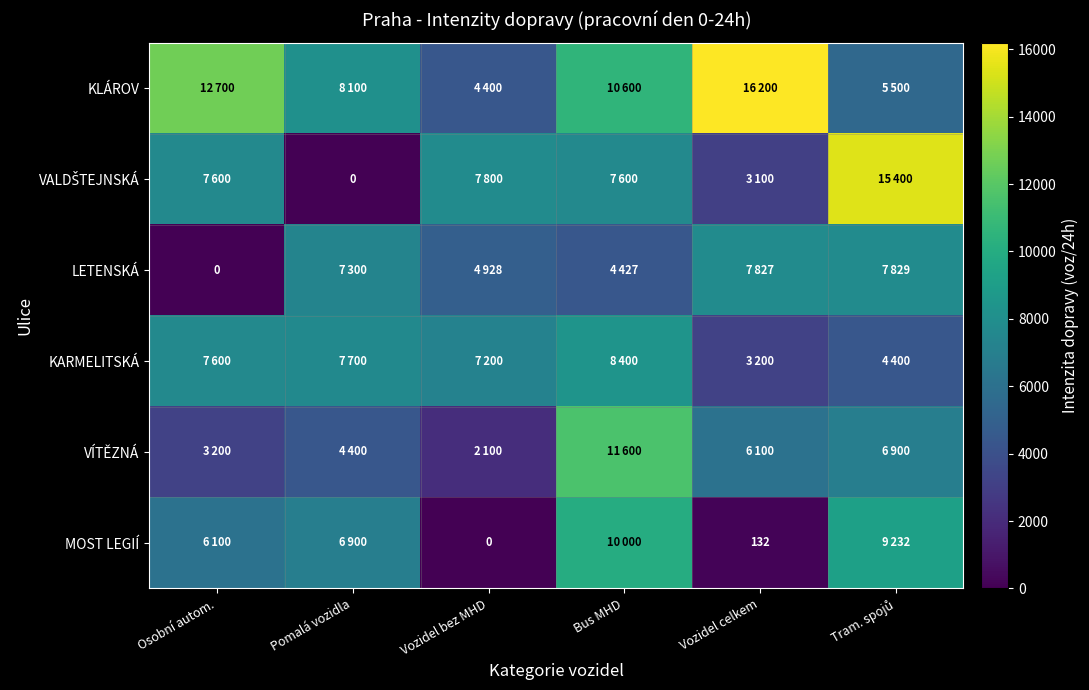

The MOST LEGIÍ series shows 72 at Vozidel celkem. True or false?

False